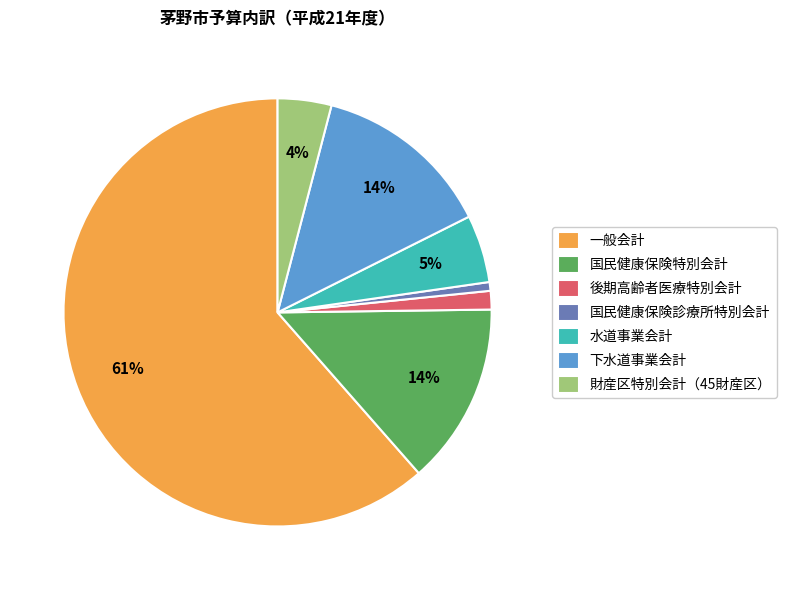

To the nearest percent, what is the difference between the 水道事業会計 and 一般会計 slice percentages?

56%